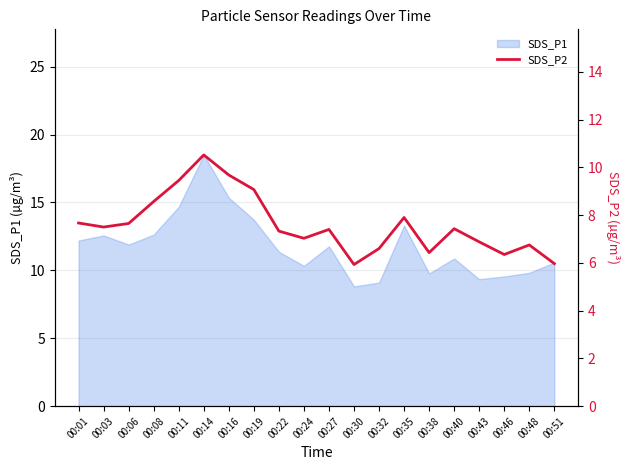

Where is the first local maximum?

00:14